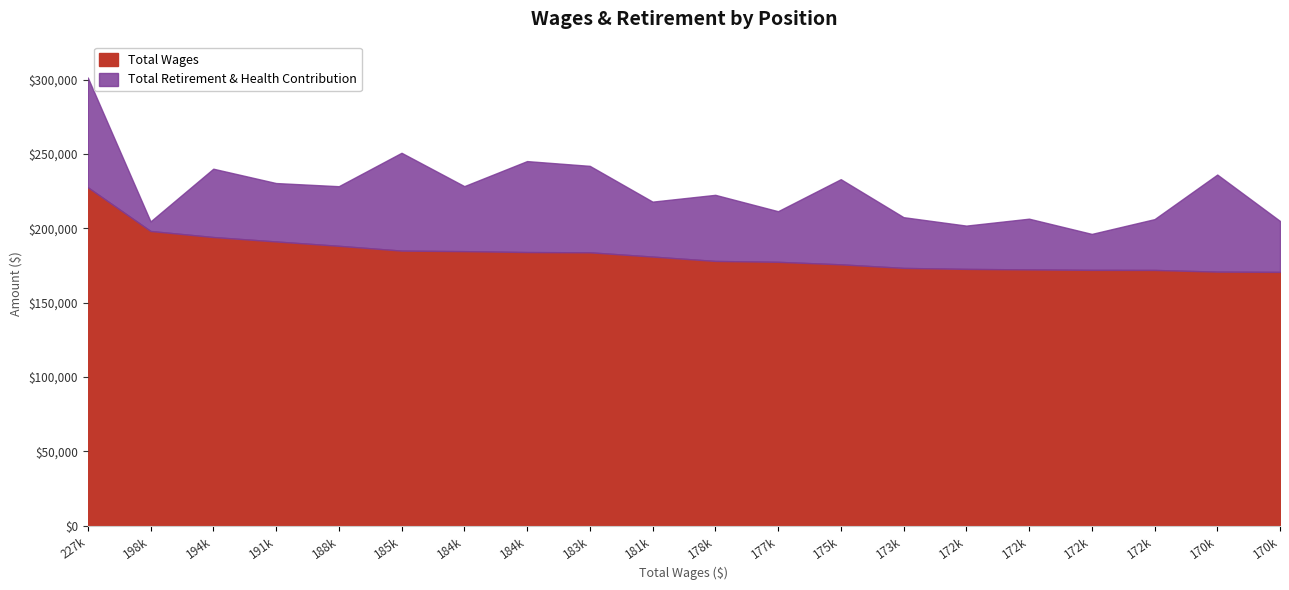

What is the maximum value shown in the chart?

227609